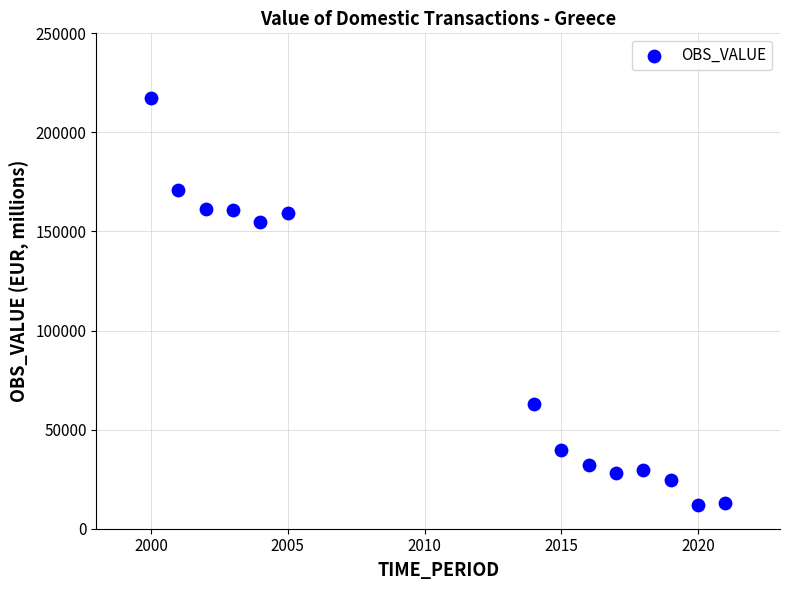

What Y value in the scatter plot is closest to 114636?

154817.1